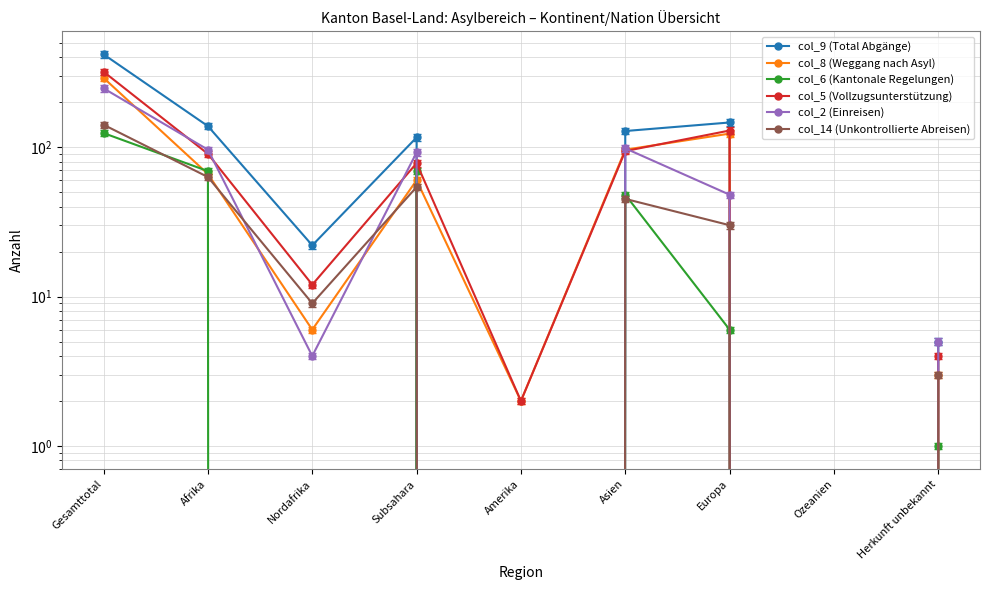

Is this an area chart (filled region under the line)?

No